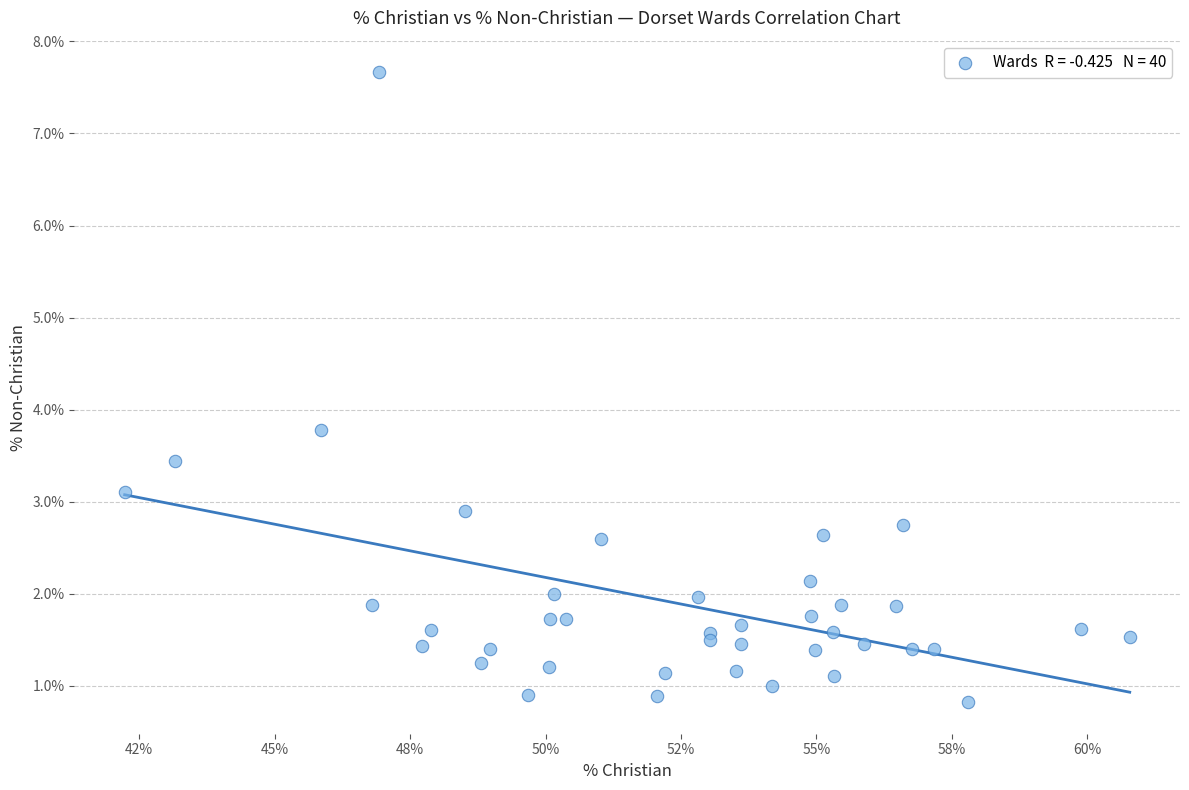

What Y value in the scatter plot is closest to 4?

3.8